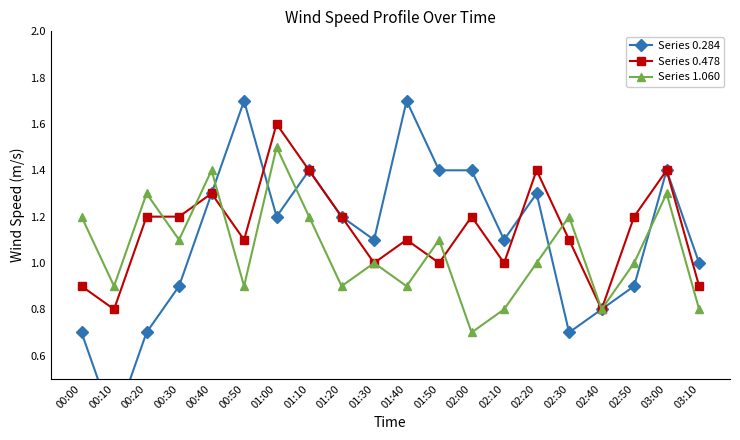

How many times do Series 0.478 and Series 1.060 cross each other?

6